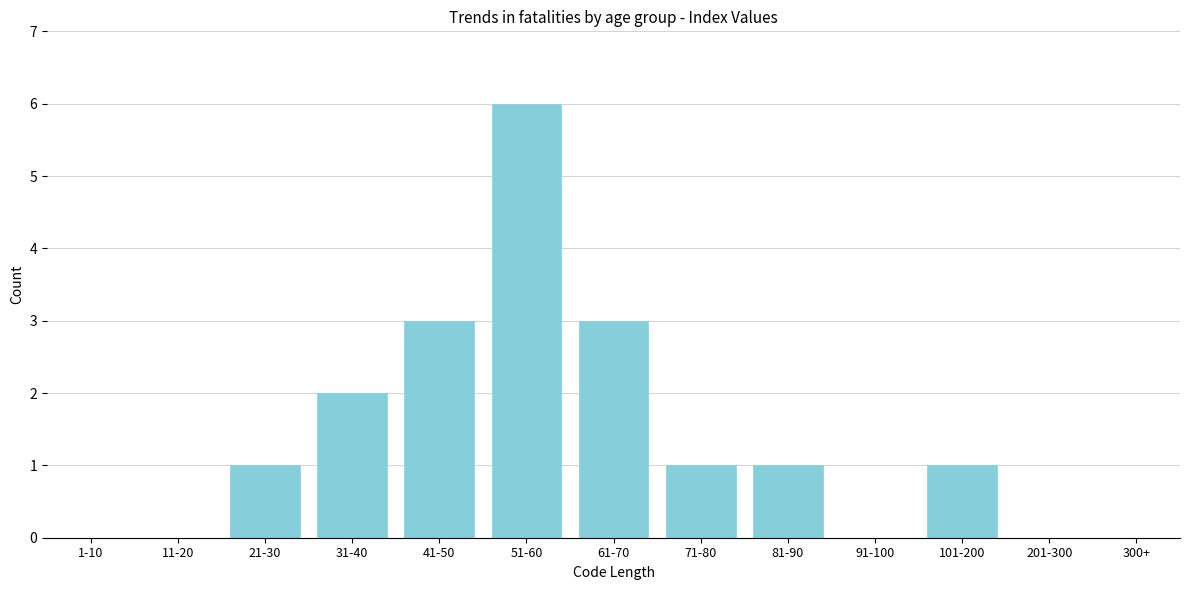

Reading left to right, what are all the values shown in this chart?

1-10=0	11-20=0	21-30=1	31-40=2	41-50=3	51-60=6	61-70=3	71-80=1	81-90=1	91-100=0	101-200=1	201-300=0